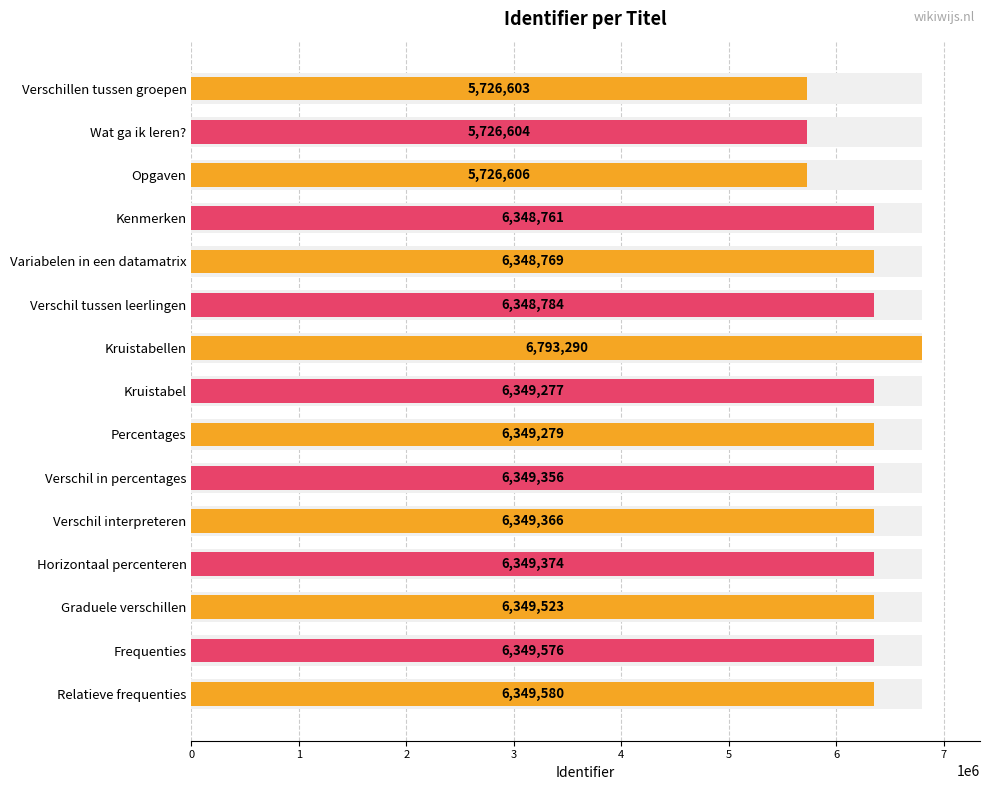

Reading left to right, what are all the values shown in this chart?

5726603	5726604	5726606	6348761	6348769	6348784	6793290	6349277	6349279	6349356	6349366	6349374	6349523	6349576	6349580